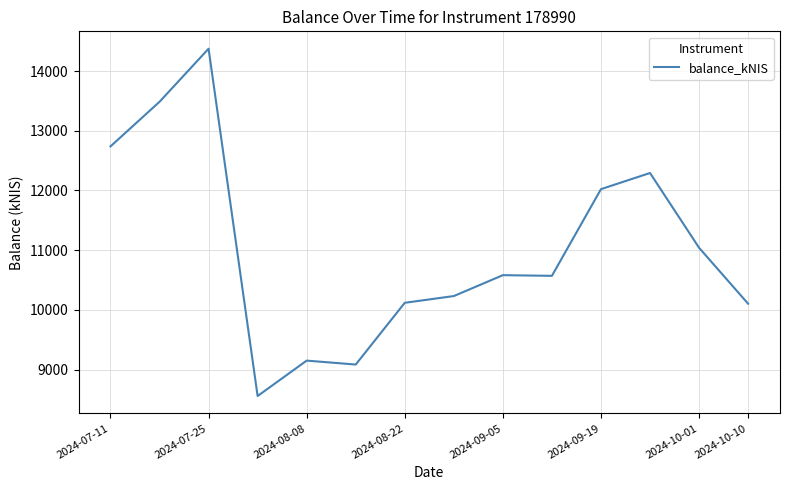

What is the value of the 10th point from the left?

10569.5